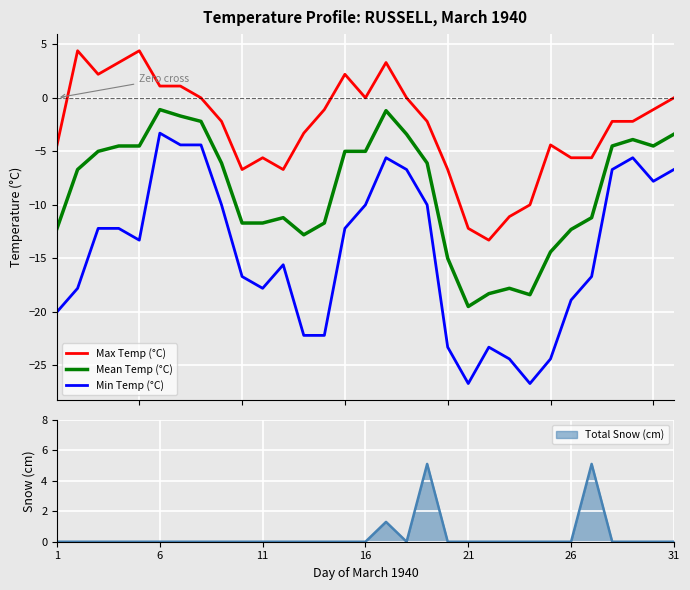

True or false: Min Temp (°C) and Max Temp (°C) cross at least once.

False